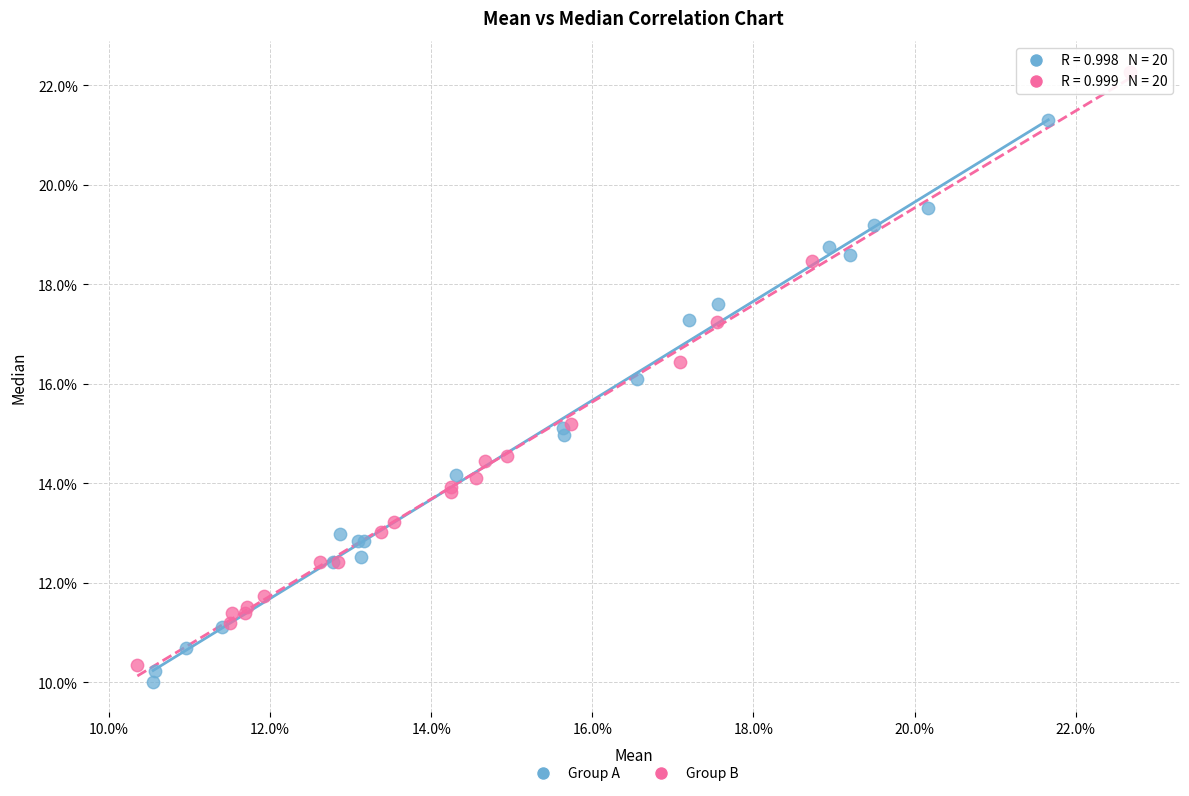

Which series contains the highest Y value?

Group B